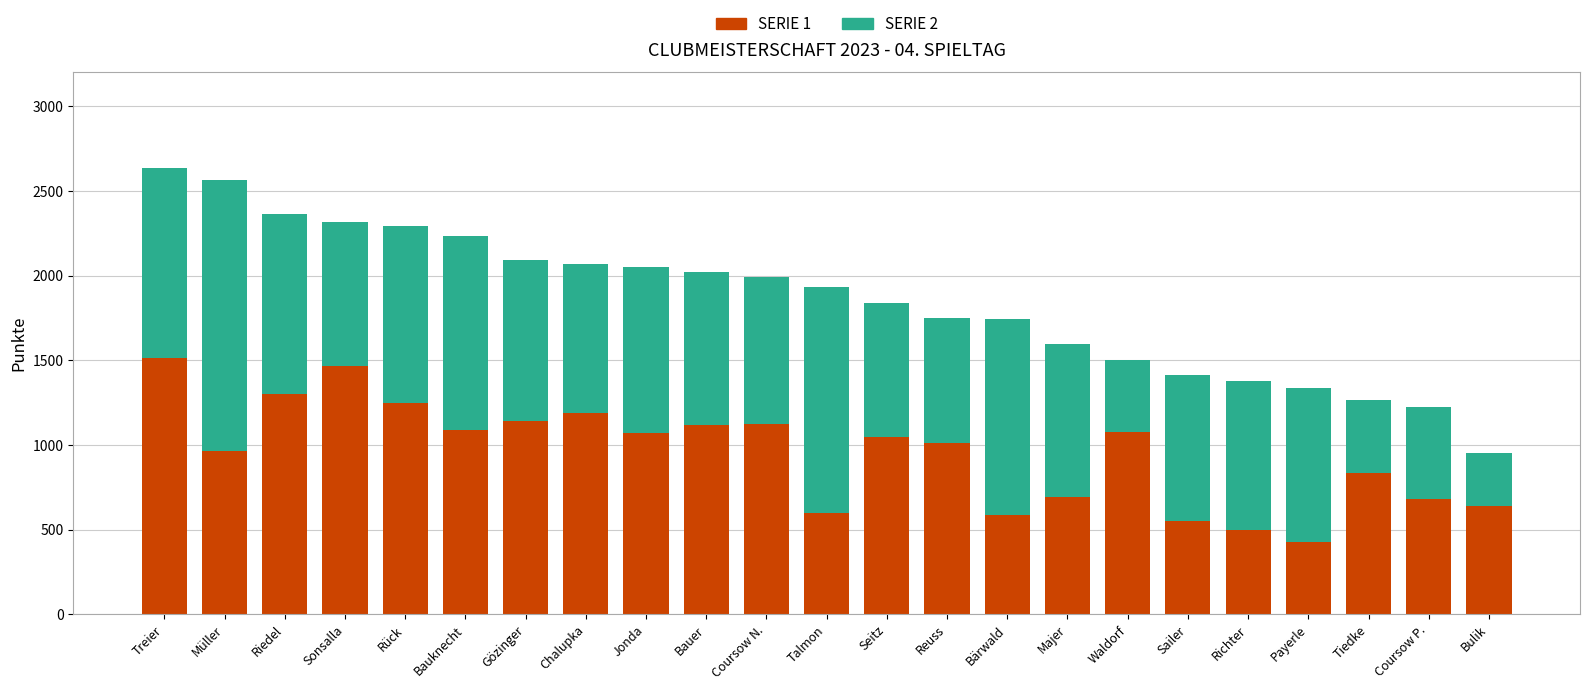

How many categories are shown in the chart?

23